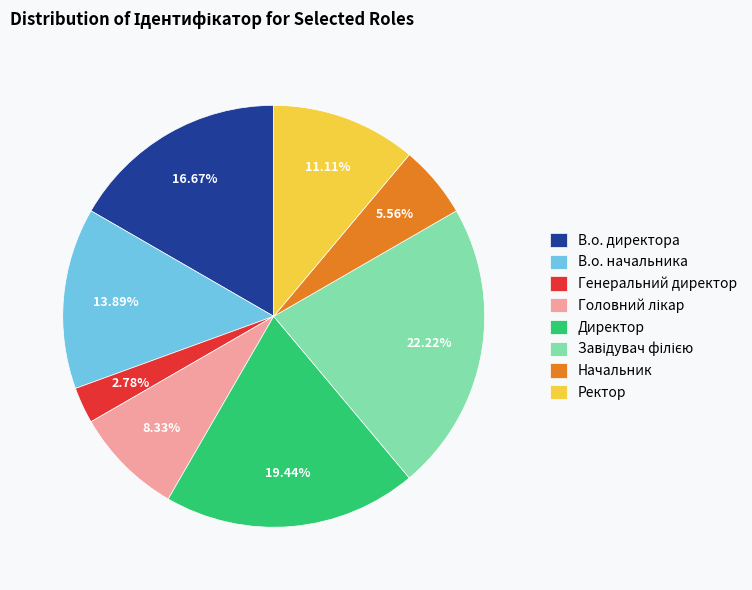

True or false: В.о. начальника accounts for 20% of the total.

False